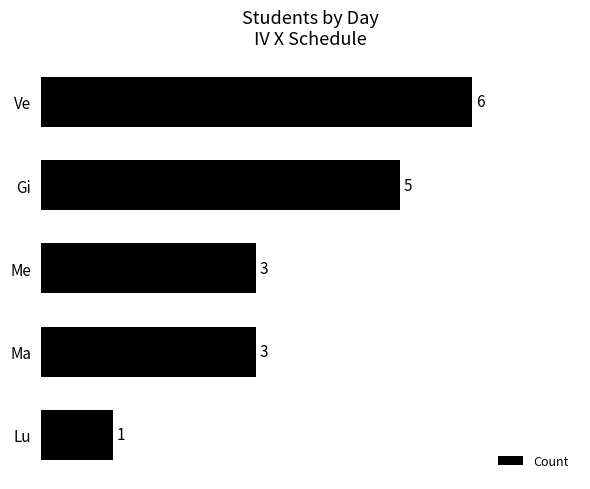

How many distinct data groups are displayed?

1